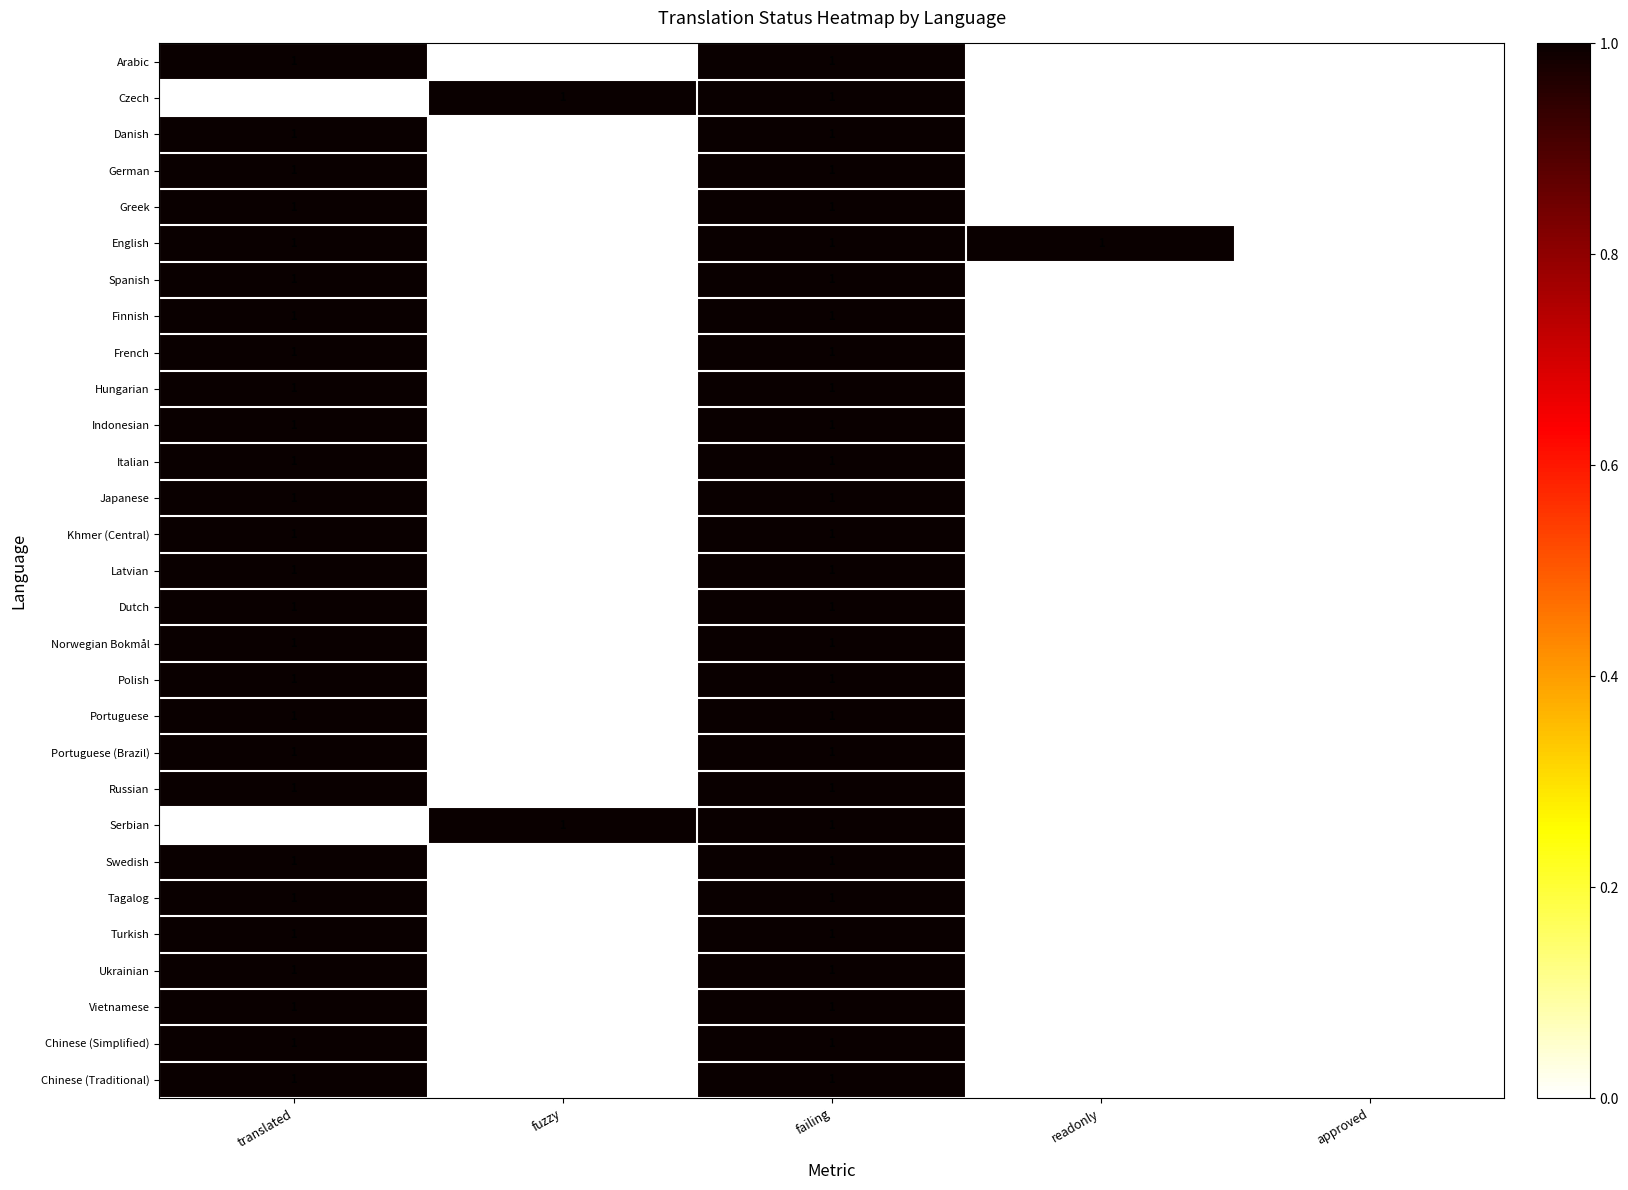

Between readonly and approved, which series saw the biggest shift?

English